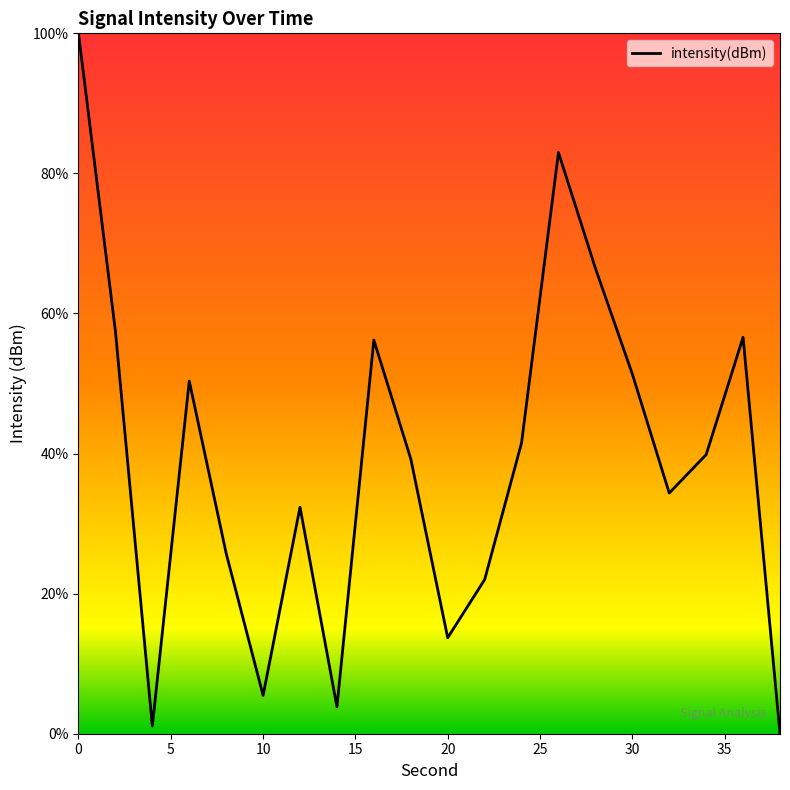

What is the greatest value displayed?

100.0